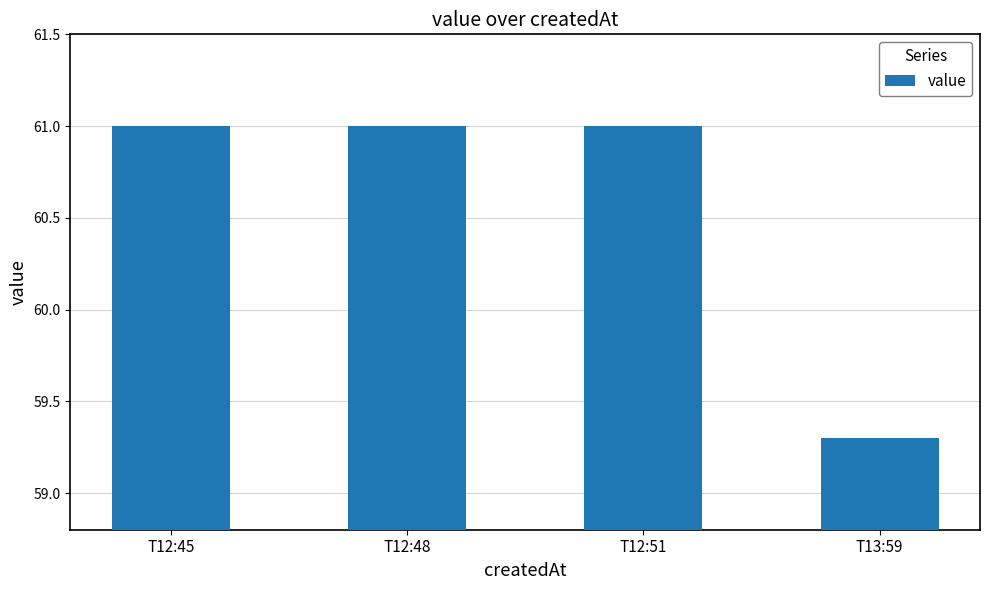

What is the minimum value shown in the chart?

59.3